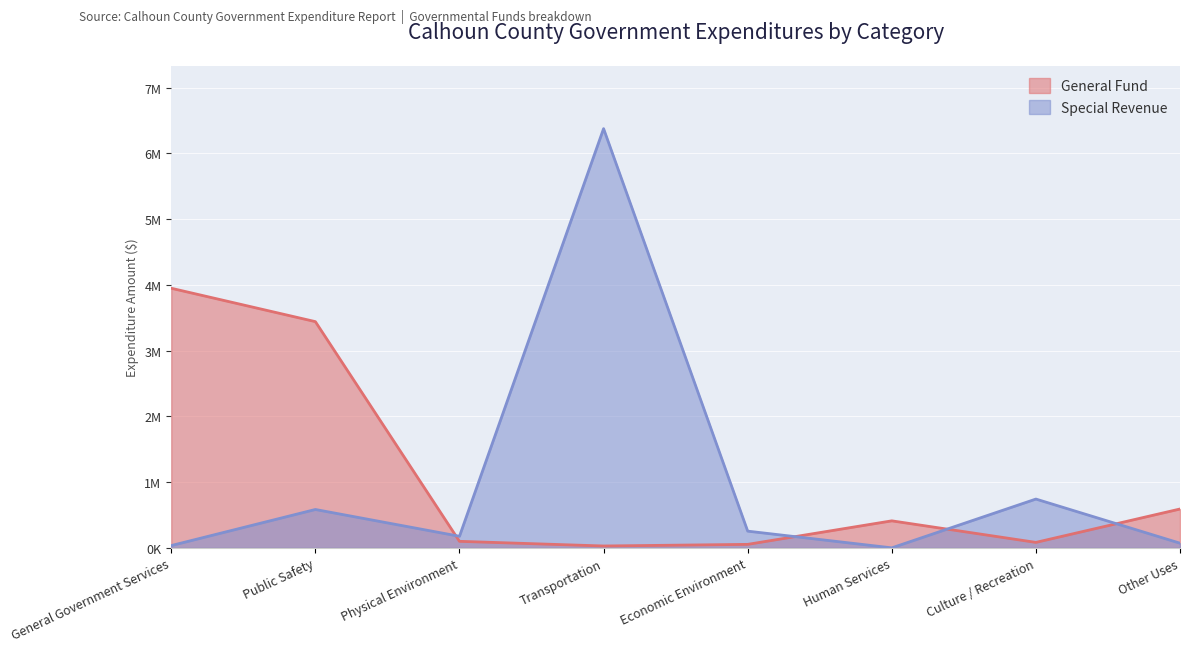

Where is the first local minimum for Special Revenue?

Physical Environment